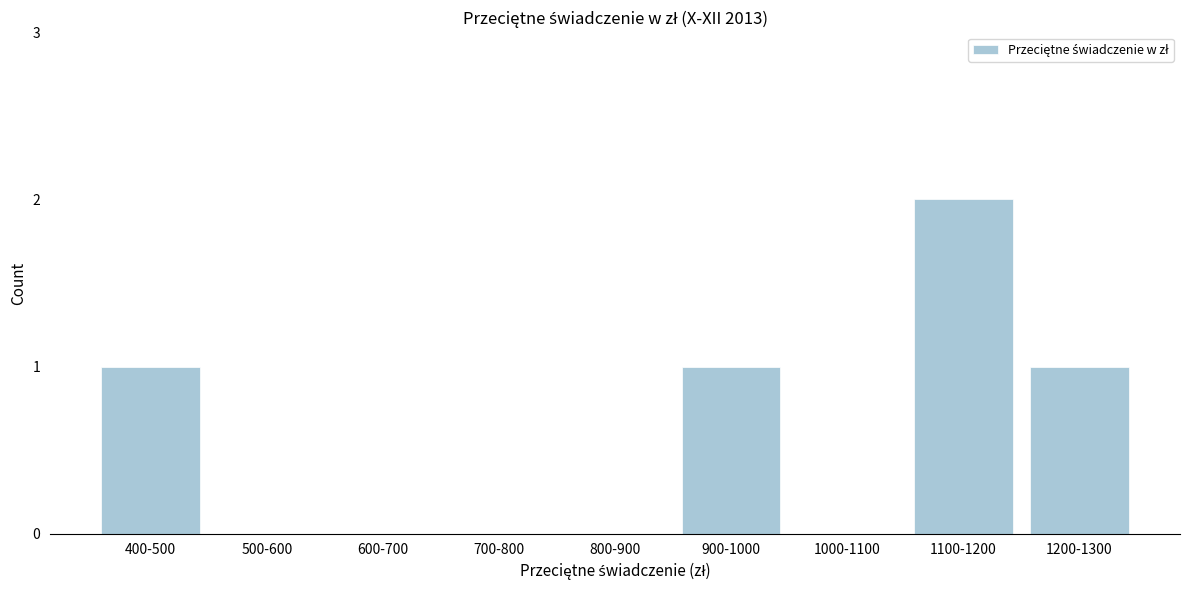

Reading left to right, extract all data points from this chart.

400-500=1	500-600=0	600-700=0	700-800=0	800-900=0	900-1000=1	1000-1100=0	1100-1200=2	1200-1300=1